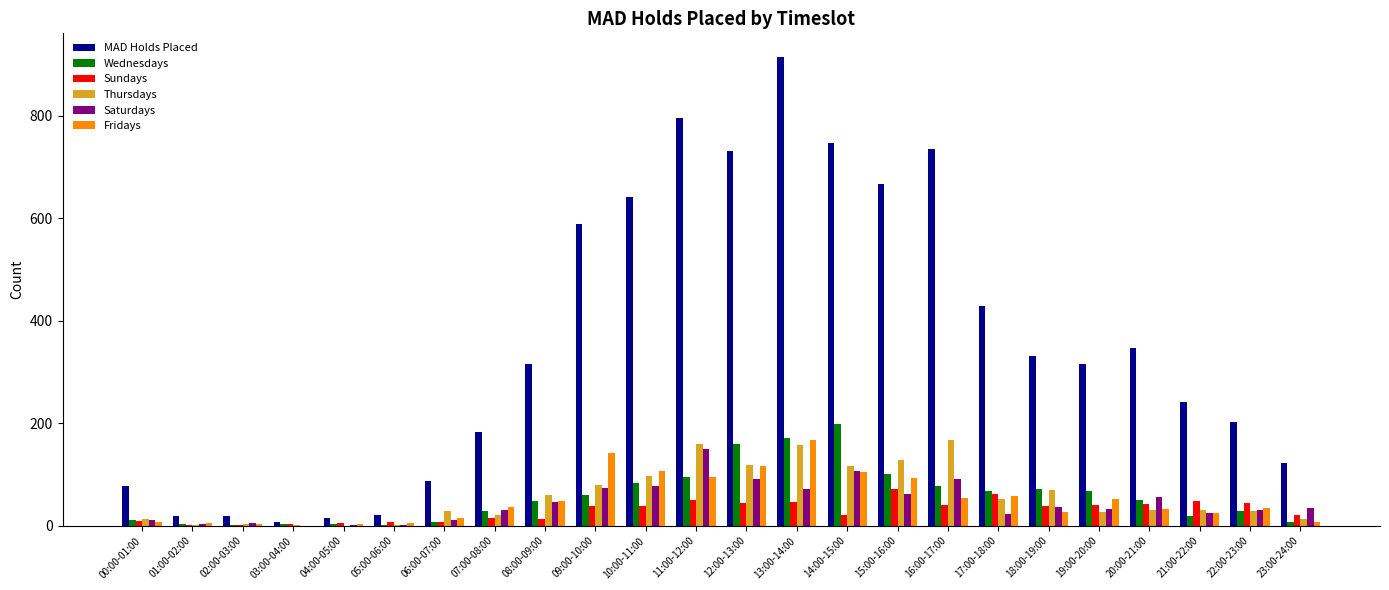

Is it true that Saturdays equals 2 at 04:00-05:00?

True